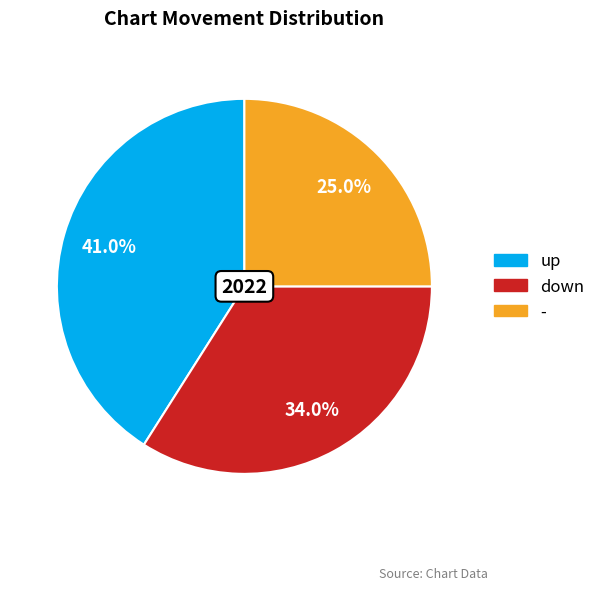

The - slice represents 25% of the pie. True or false?

True